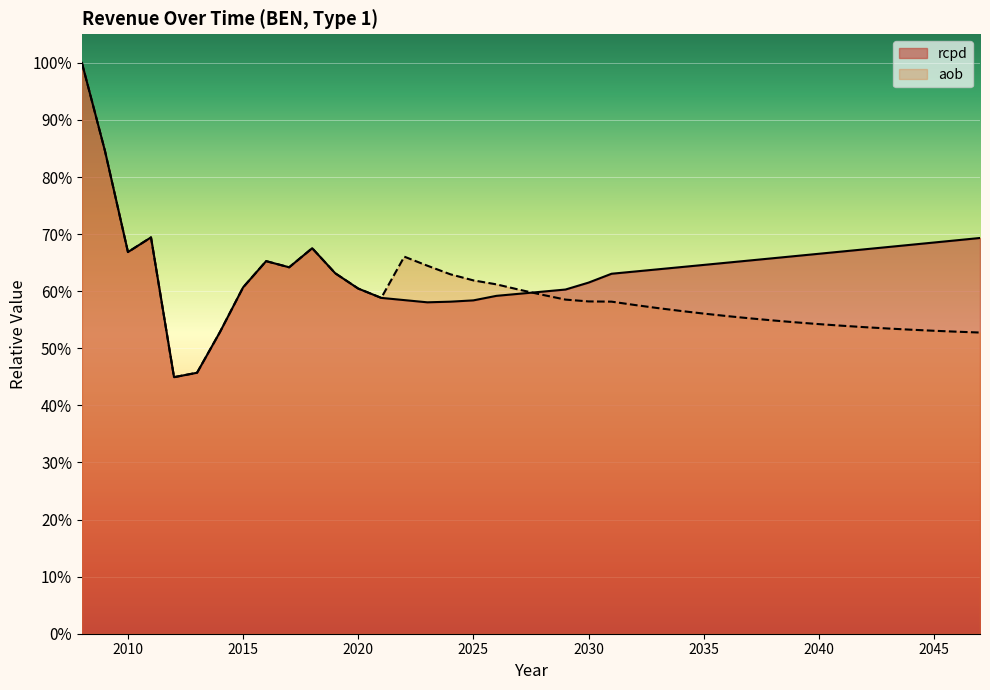

What are all the series names shown in the legend?

rcpd, aob